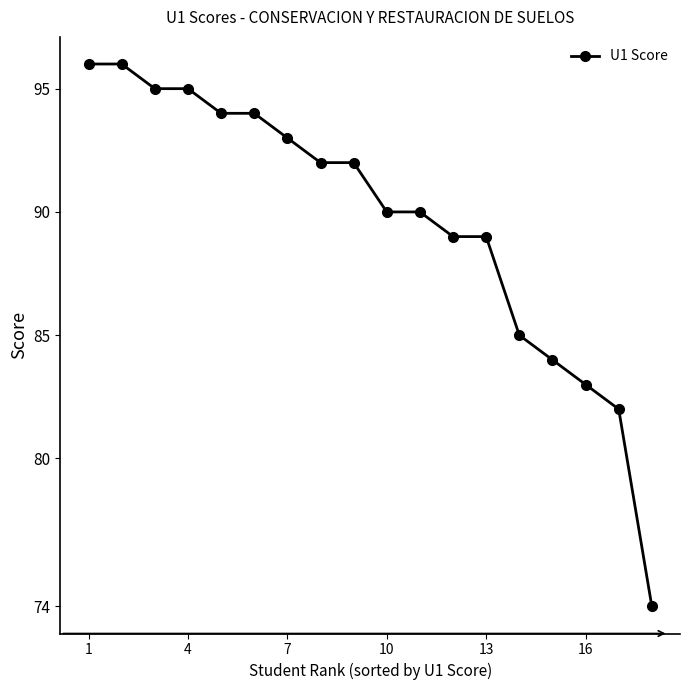

What is the sum of all values?

1613